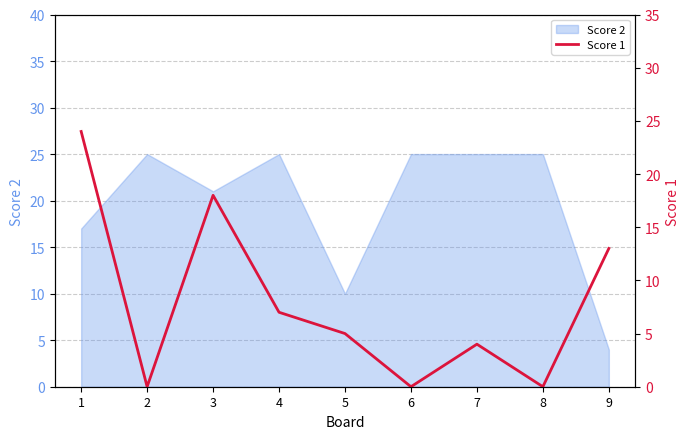

Reading left to right, transcribe all the data shown in this chart.

24	0	18	7	5	0	4	0	13